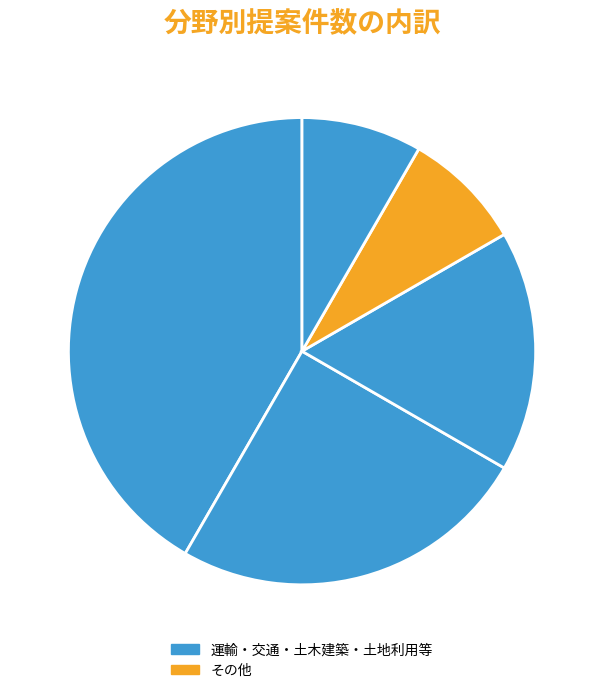

Is there any slice that represents more than half of the pie?

No